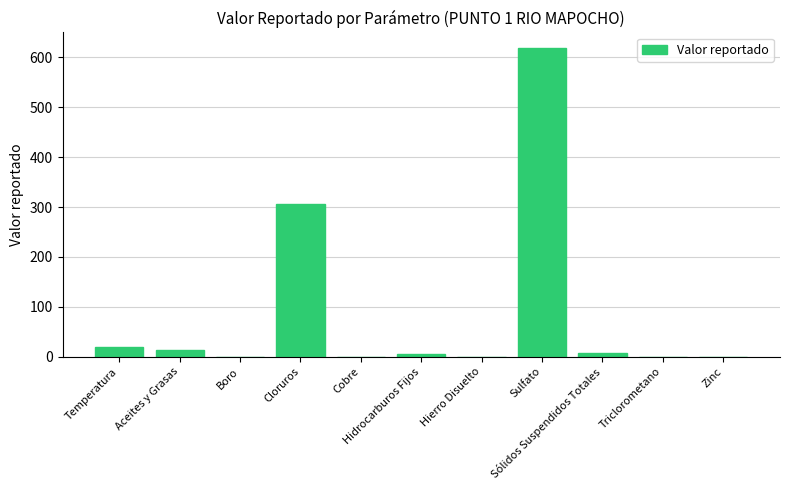

Where is the data nearest to the value 309?

Cloruros